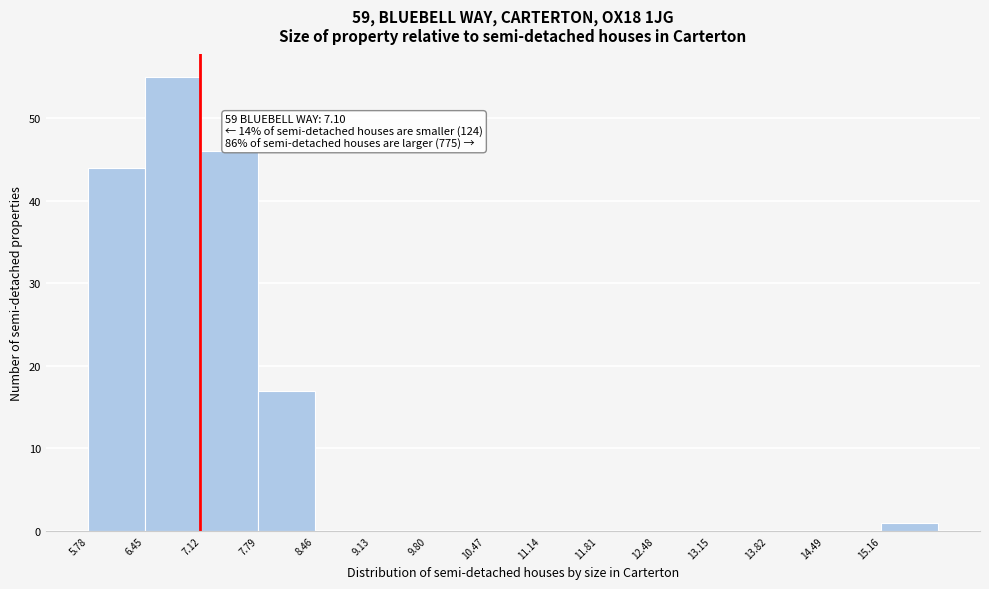

Over which range of the x-axis is the bar tallest?

6.45 to 7.12